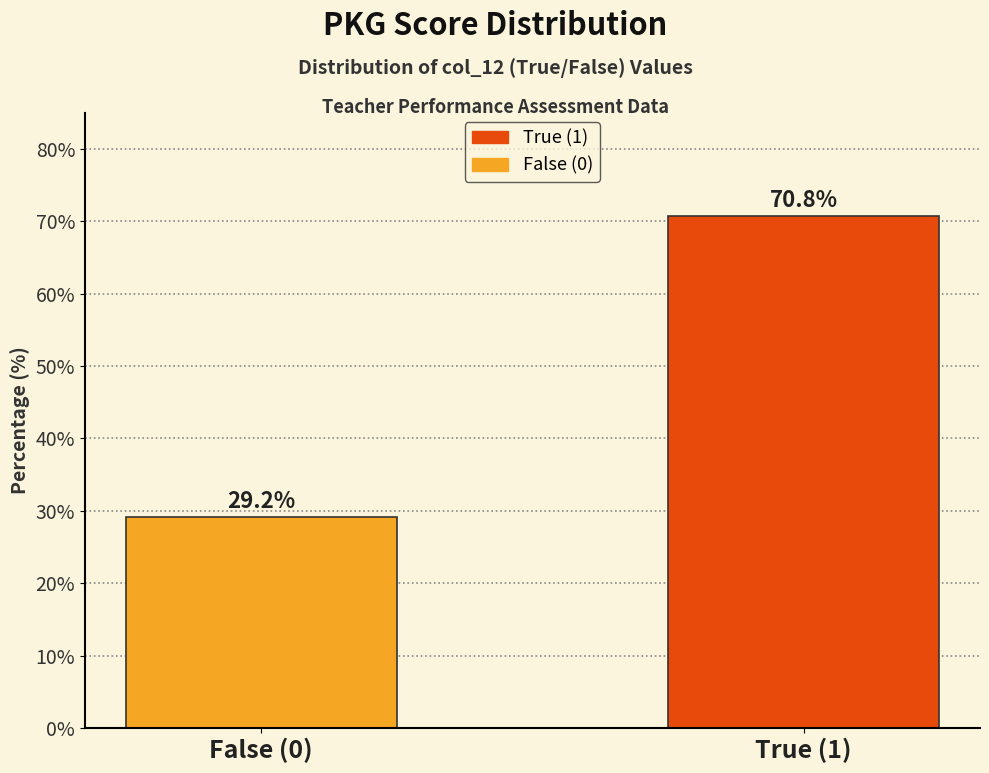

Reading right to left, transcribe all the data shown in this chart.

70.8	29.2